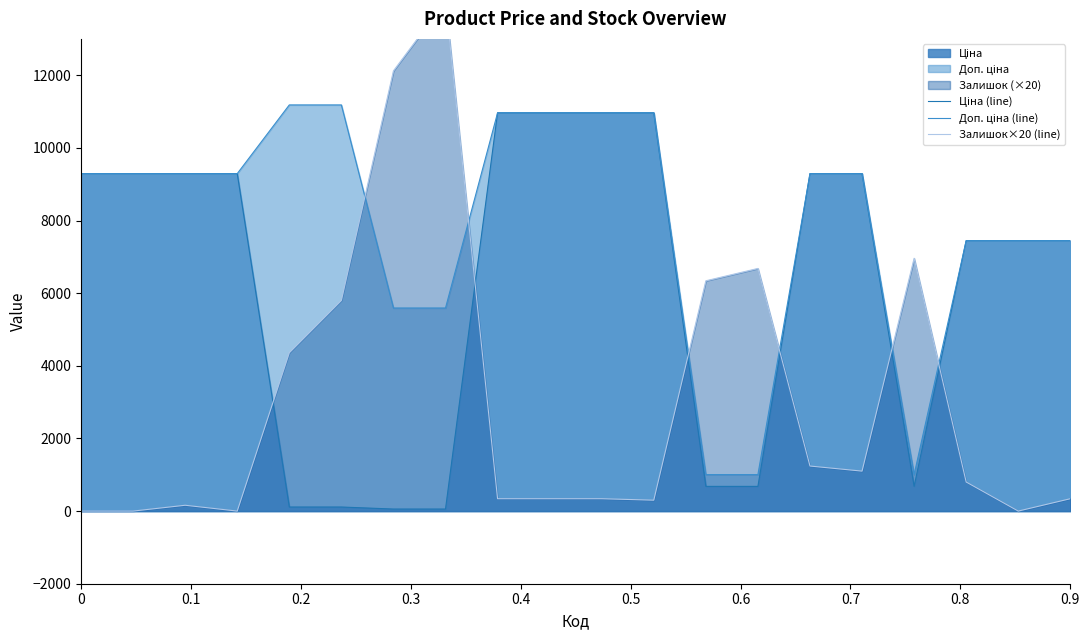

What is the difference between the second highest and second lowest values in the Доп. ціна (line) series?

10177.9